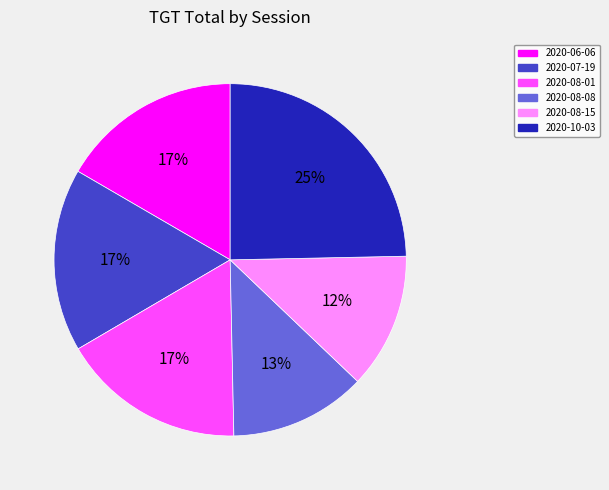

To the nearest percent, what is the average slice percentage?

17%